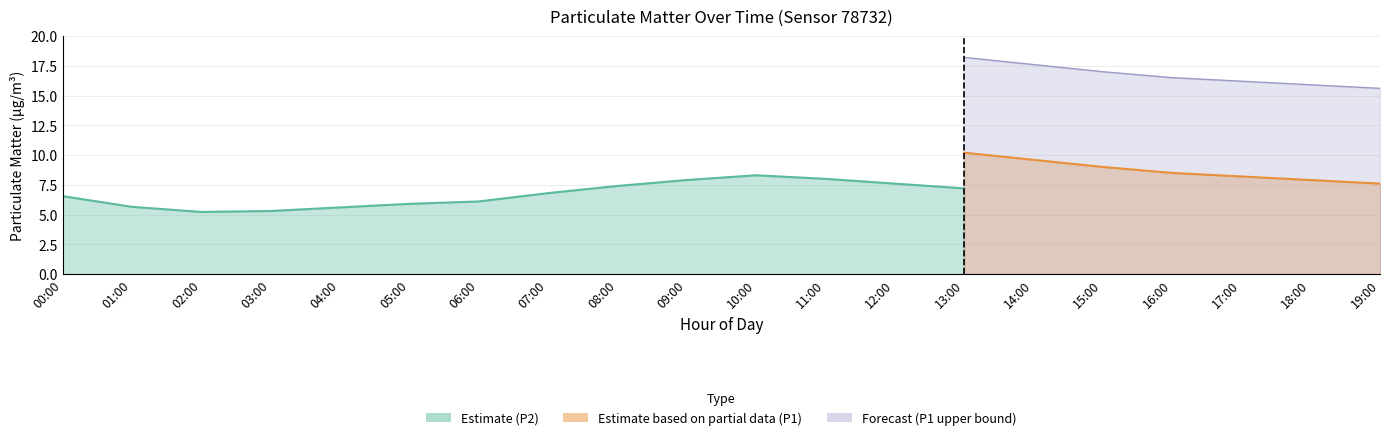

Which series changed the most between 08:00 and 14:00?

P1_forecast